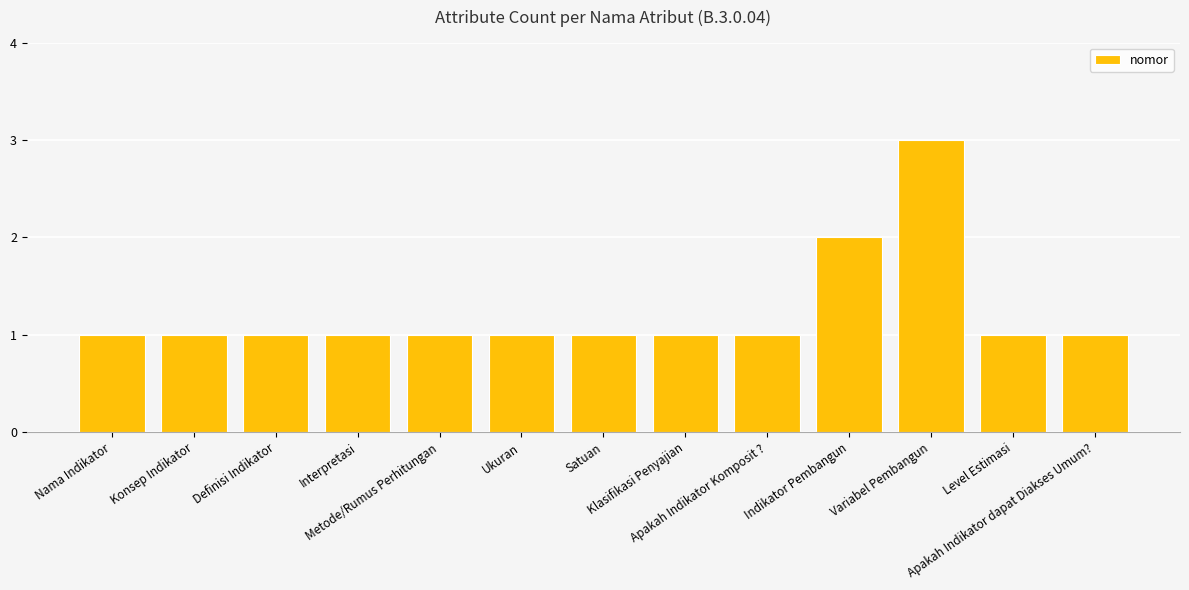

True or false: the data shows 1 at Konsep Indikator.

True